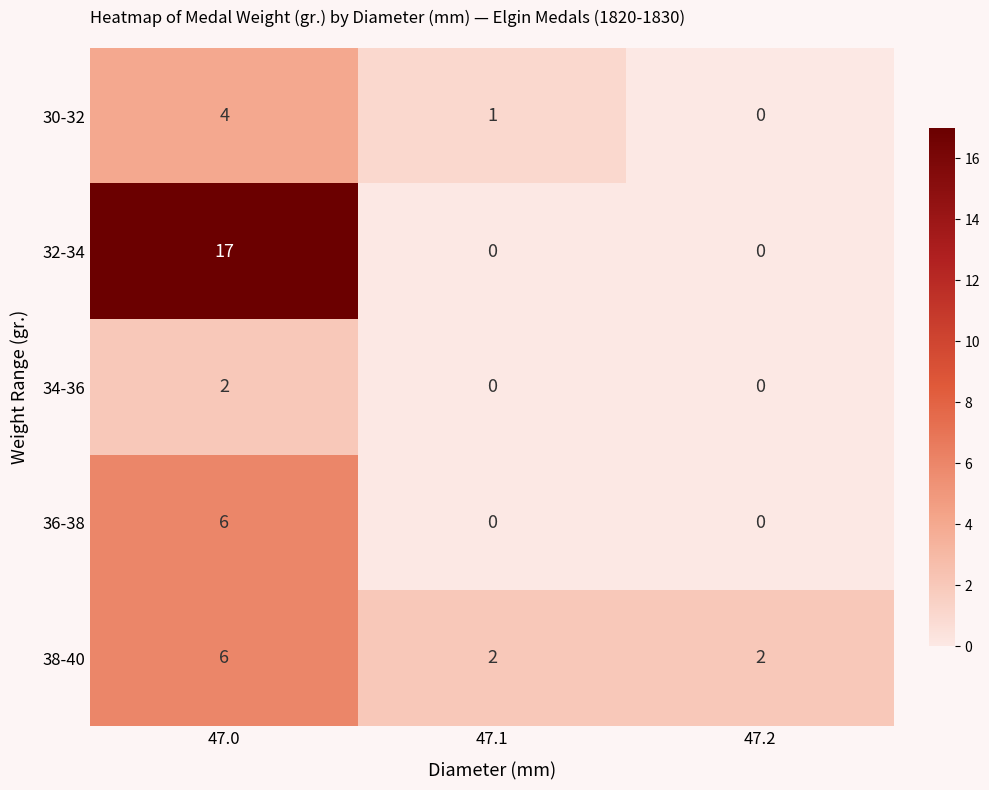

Count the 34-36 values in the range 0 to 2.

3